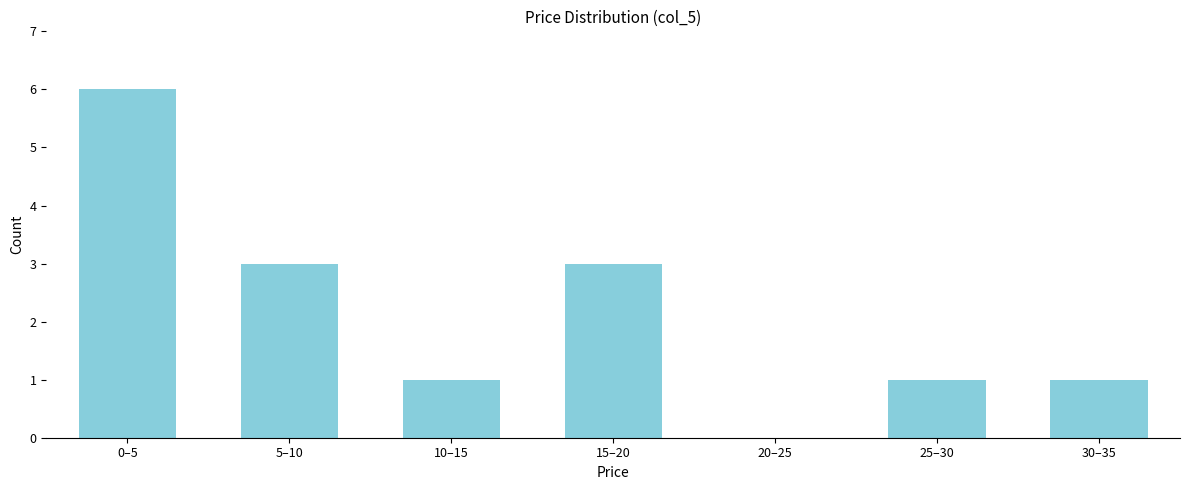

Reading left to right, transcribe all the data shown in this chart.

0–5=6	5–10=3	10–15=1	15–20=3	20–25=0	25–30=1	30–35=1